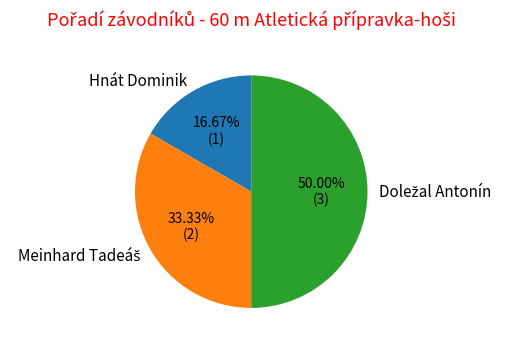

Does Hnát Dominik represent more than half of the total?

No